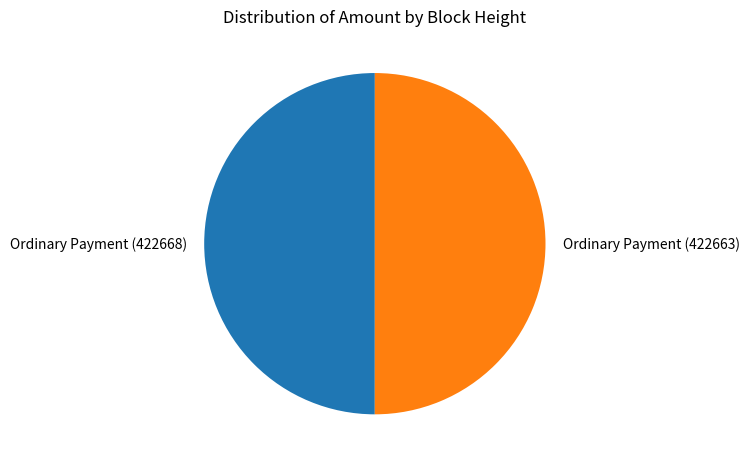

Combined, do Ordinary Payment (422668) and Ordinary Payment (422663) account for over 50%?

Yes